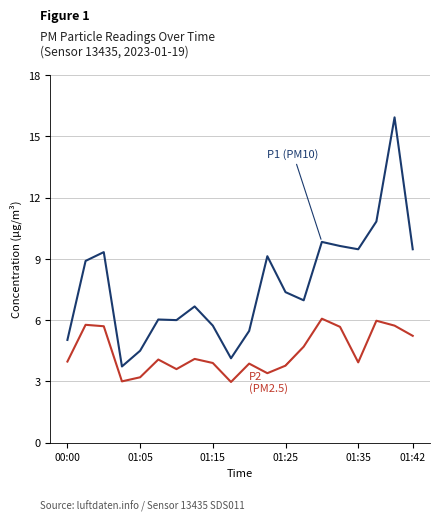

What is the smallest value displayed?

3.0